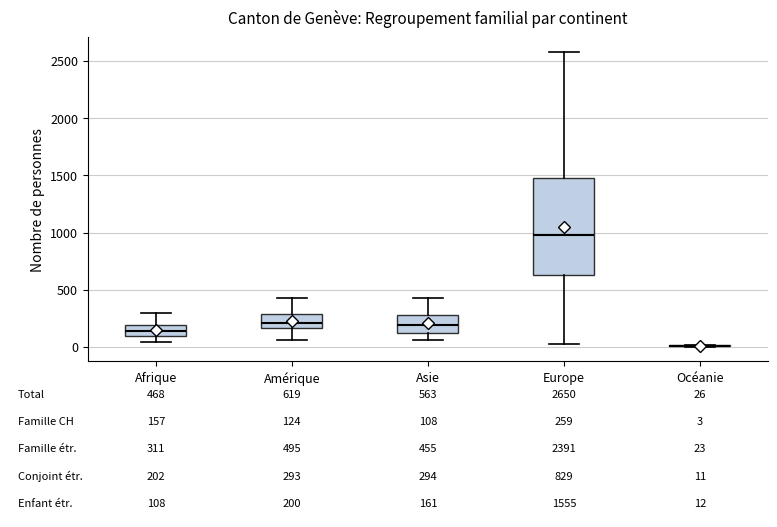

Which box is the tallest, from its lower edge to its upper edge?

Europe